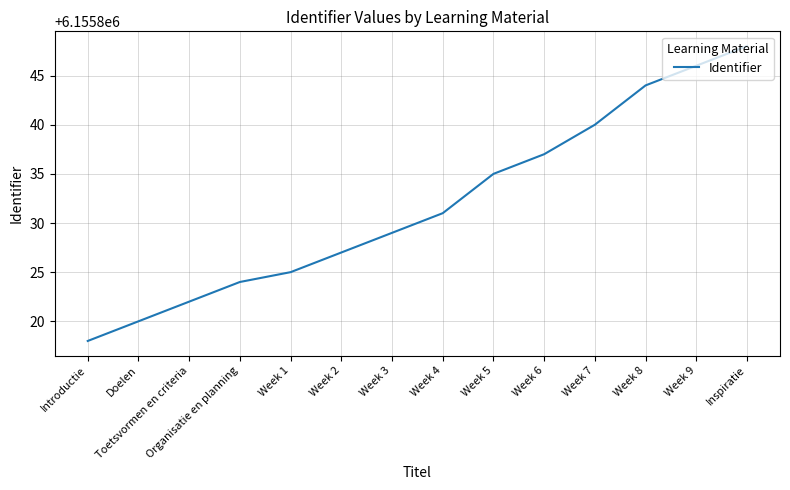

What is the difference between the values at Week 6 and Week 1?

12